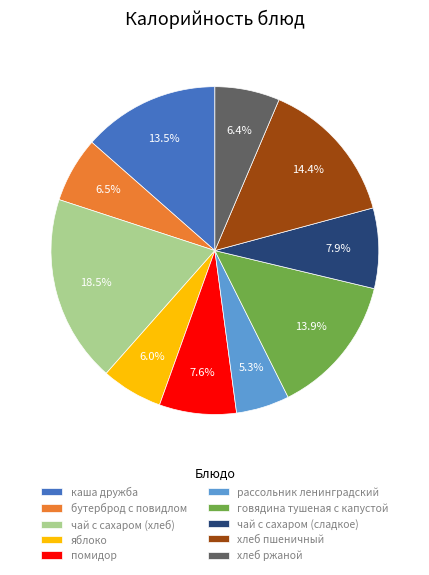

What is the total percentage of помидор and рассольник ленинградский?

12.9%